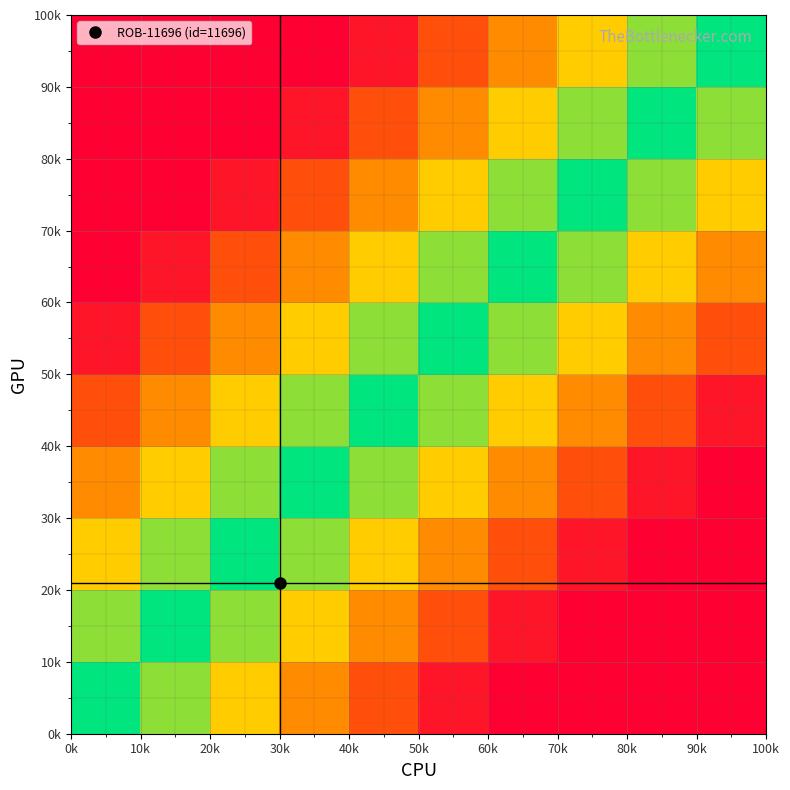

What is the smallest value displayed?

-100.0